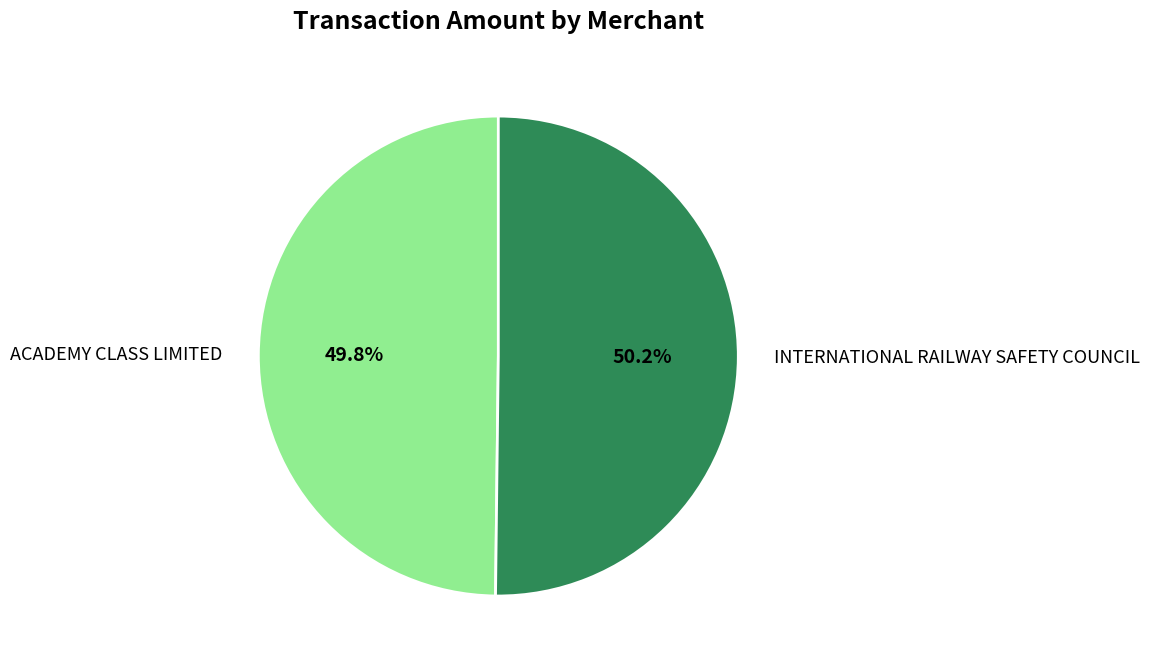

Is there a majority slice in this chart?

Yes